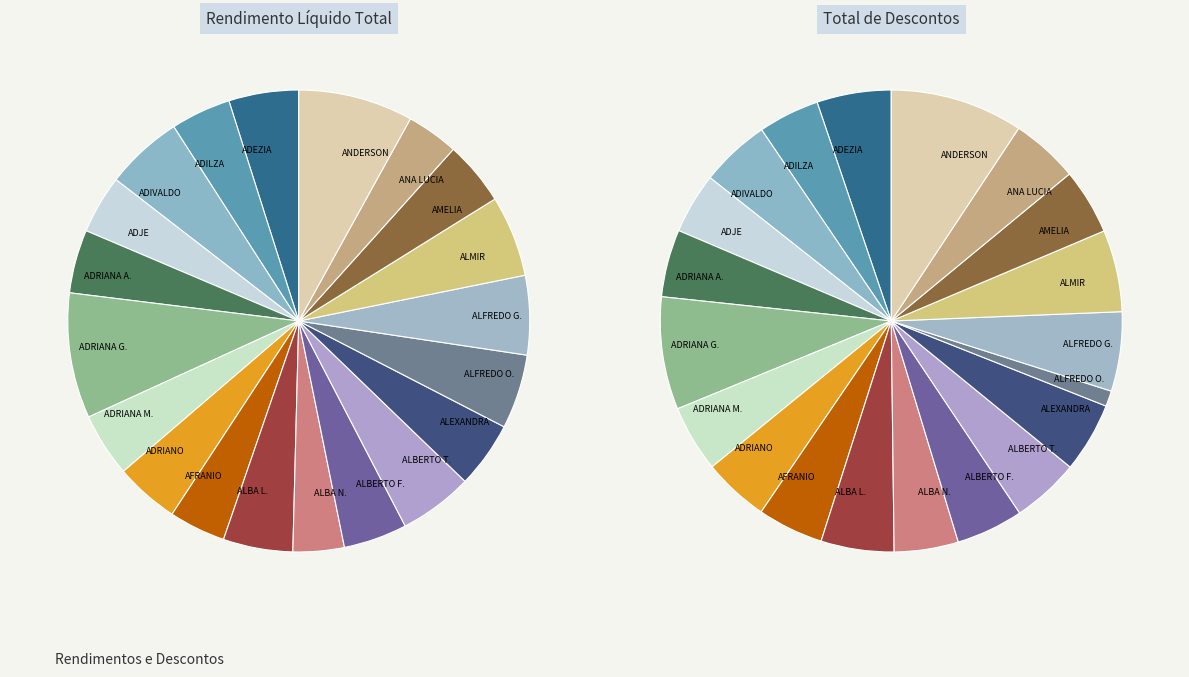

Is the sum of ADRIANA MARIA DE VASCONCELOS FEIJO and ALBA NIVEA DE BARROS MENDES greater than half?

No